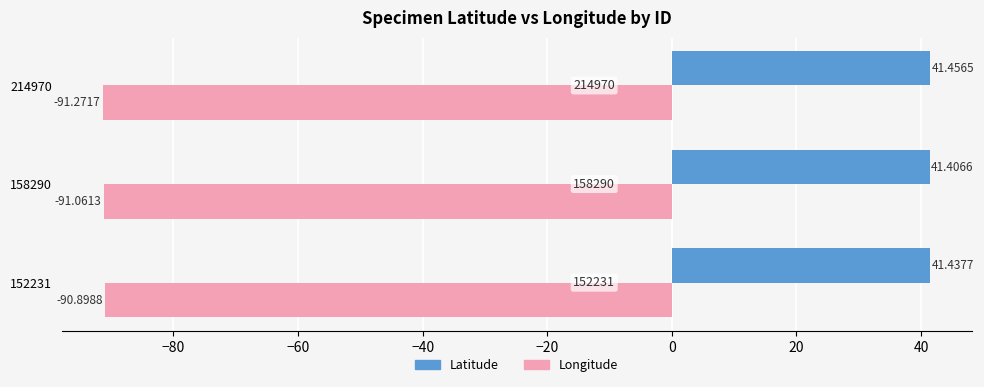

At how many categories does at least one series exceed 37?

3